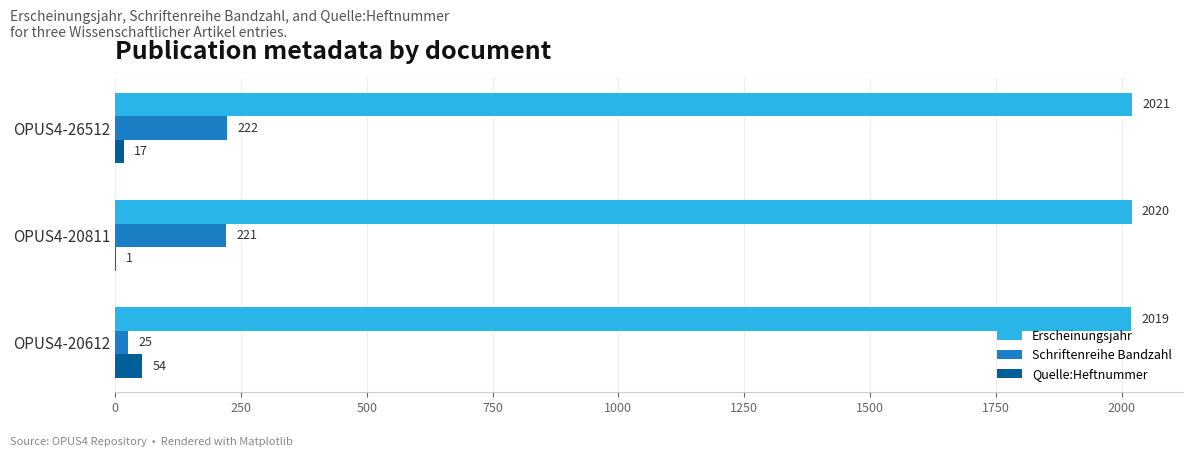

At which label does Quelle:Heftnummer reach its peak?

OPUS4-20612